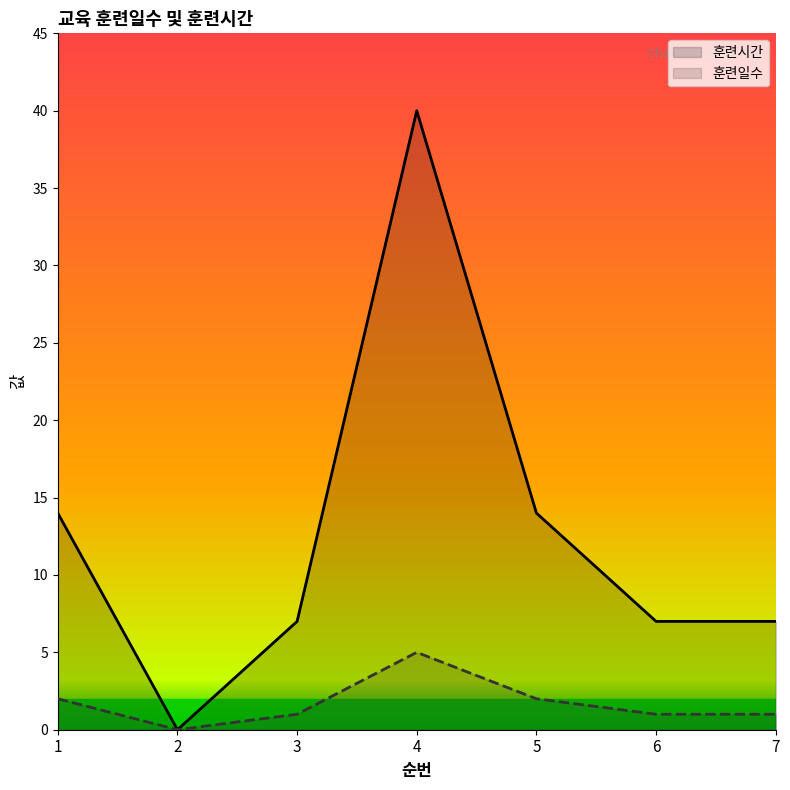

Reading left to right, extract all data points from this chart.

훈련시간: 1=14	2=0	3=7	4=40	5=14	6=7	7=7
훈련일수: 1=2	2=0	3=1	4=5	5=2	6=1	7=1